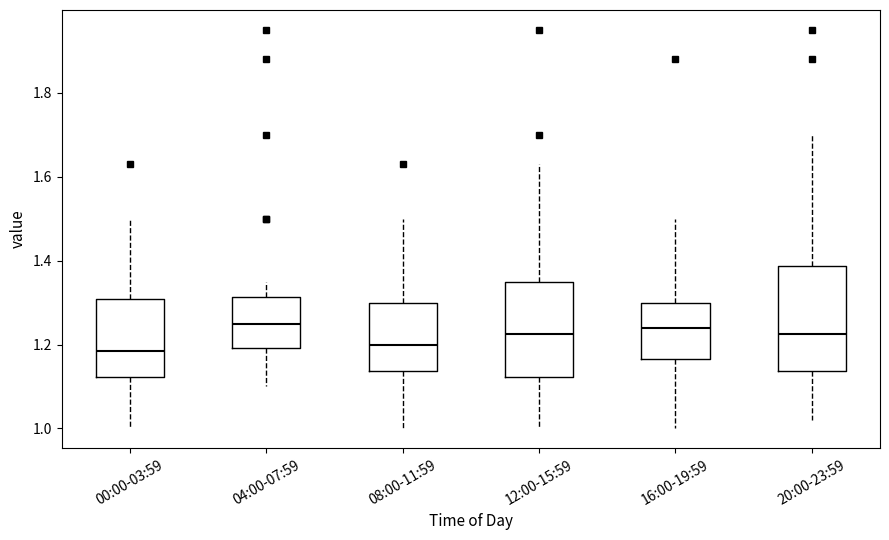

Where does the median line of the box for 20:00-23:59 sit on the y-axis? The values are not printed on the chart, so give them approximately, as read against the axis.

1.22